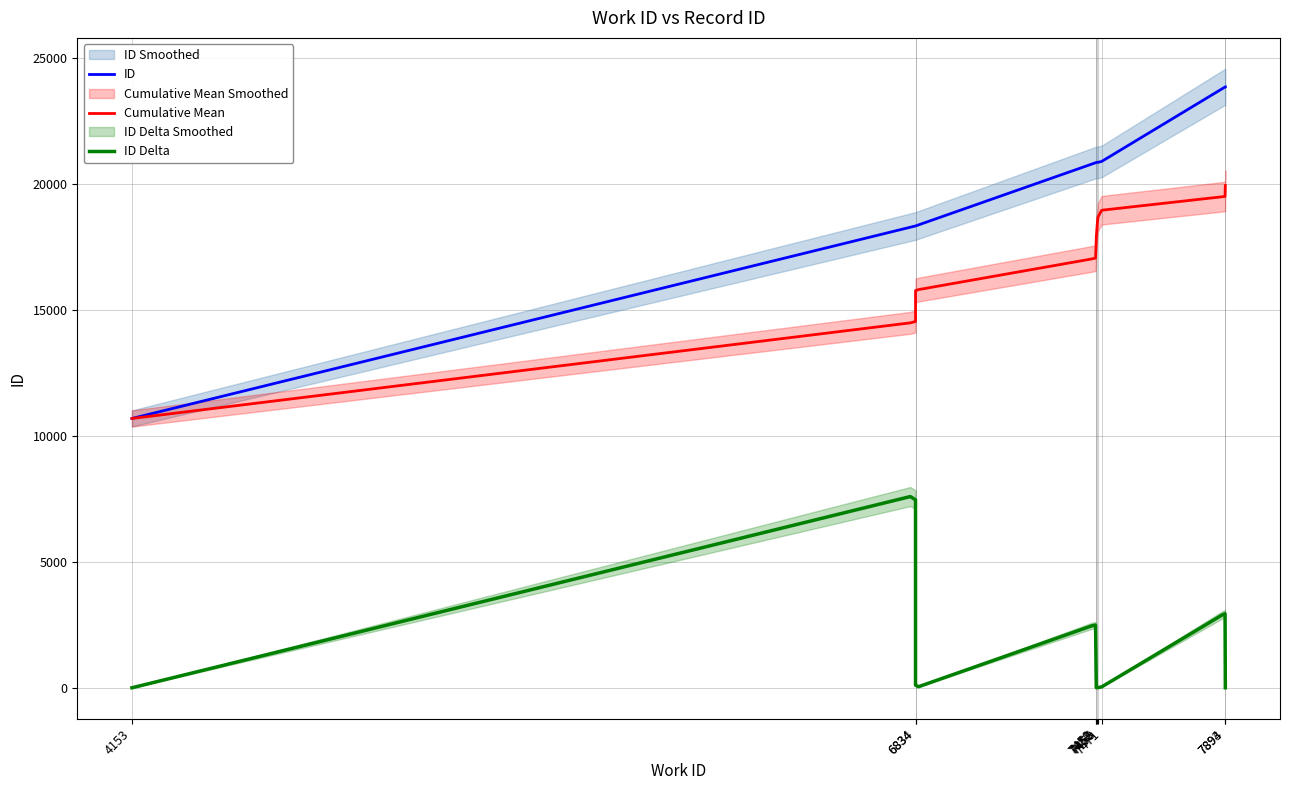

Which has a higher value, 6834 or 7893?

7893